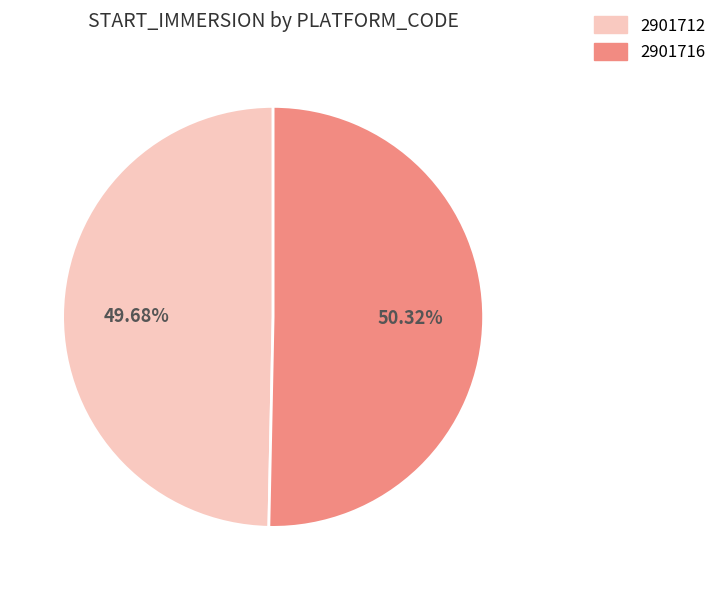

Does any single category account for the majority?

Yes